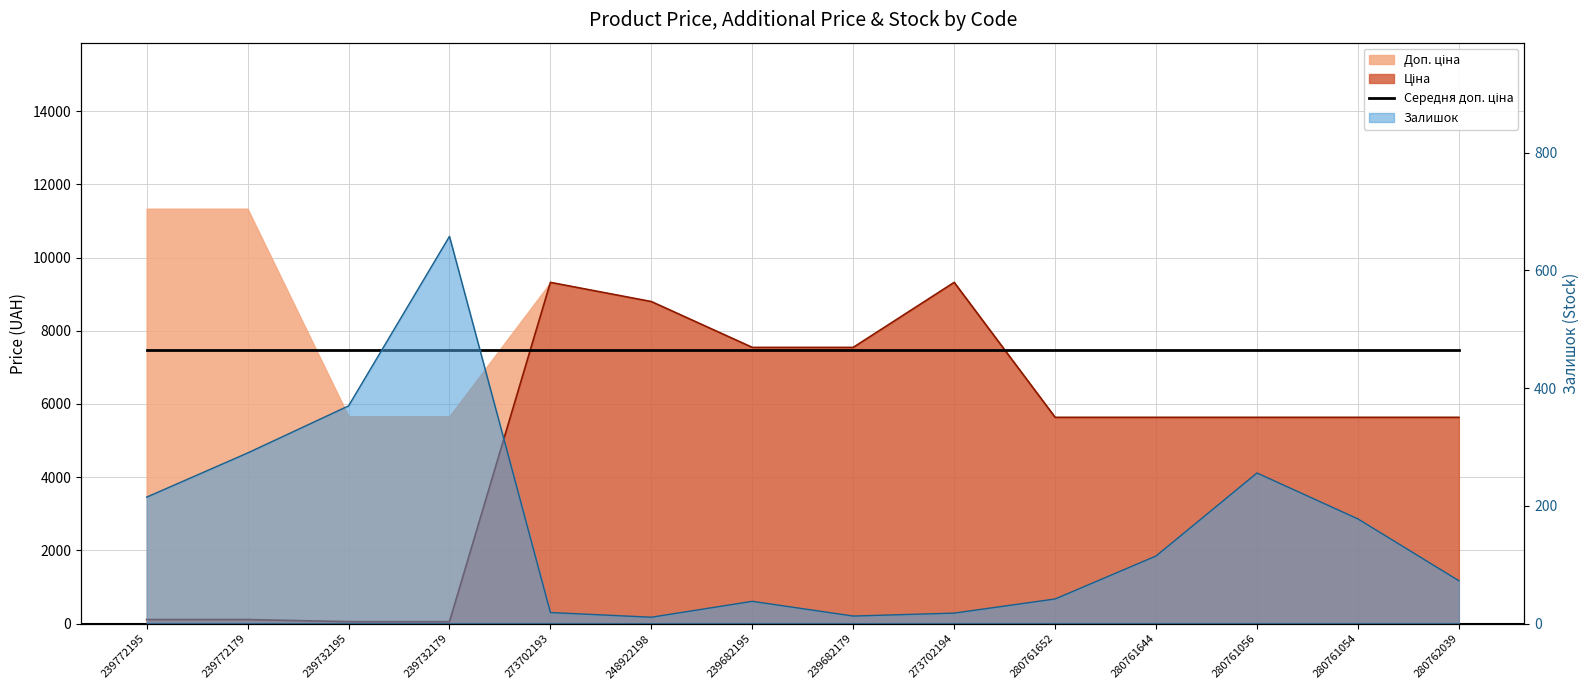

What is the minimum value for Залишок?

11.0